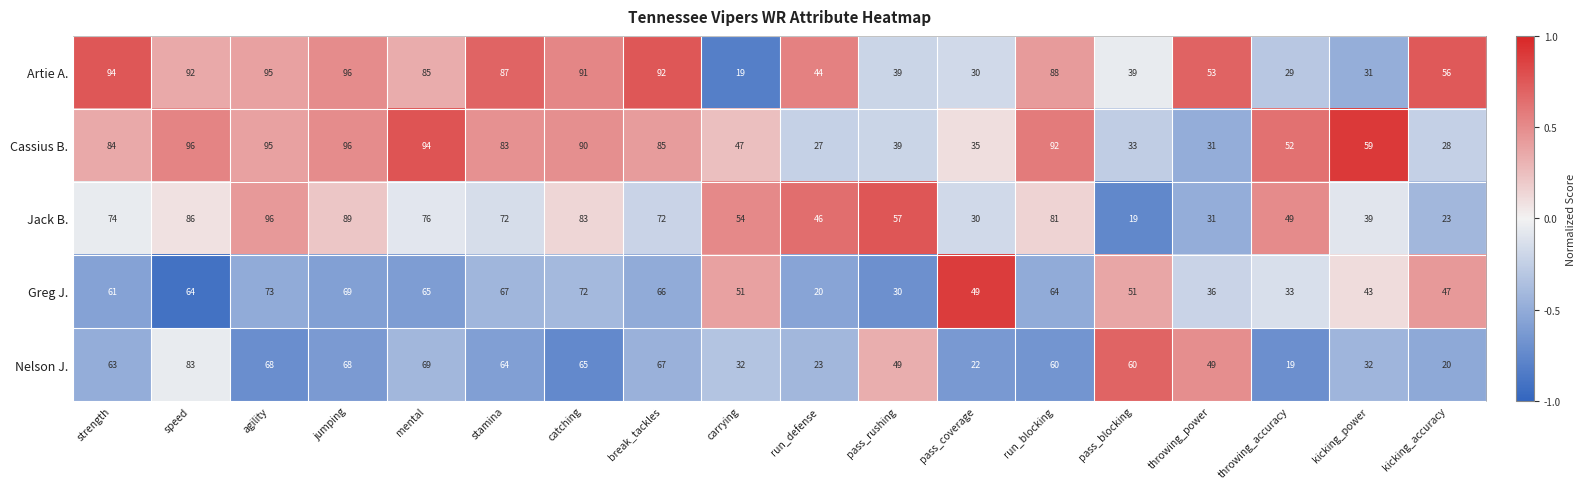

What is the greatest value displayed?

96